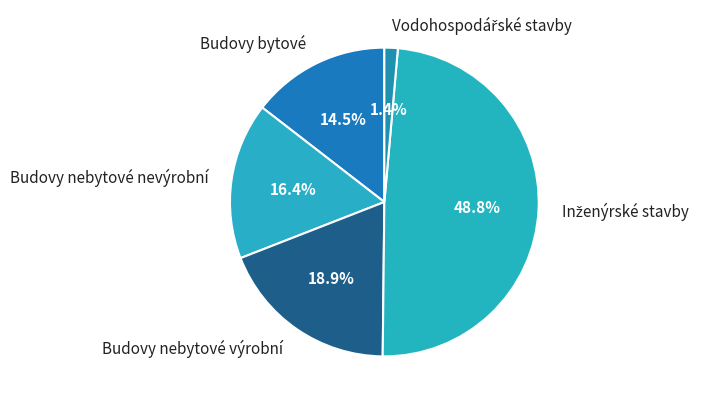

Count the number of slices in the pie.

5